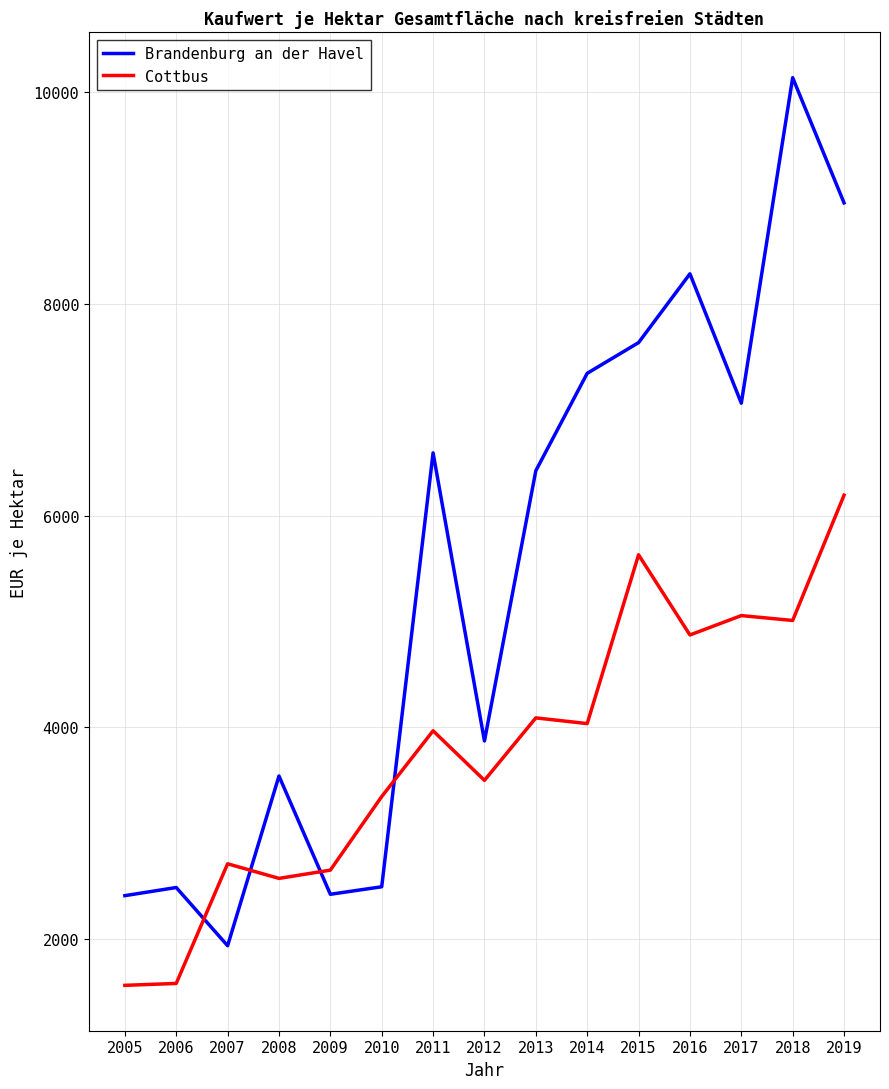

How many categories are shown in the chart?

15